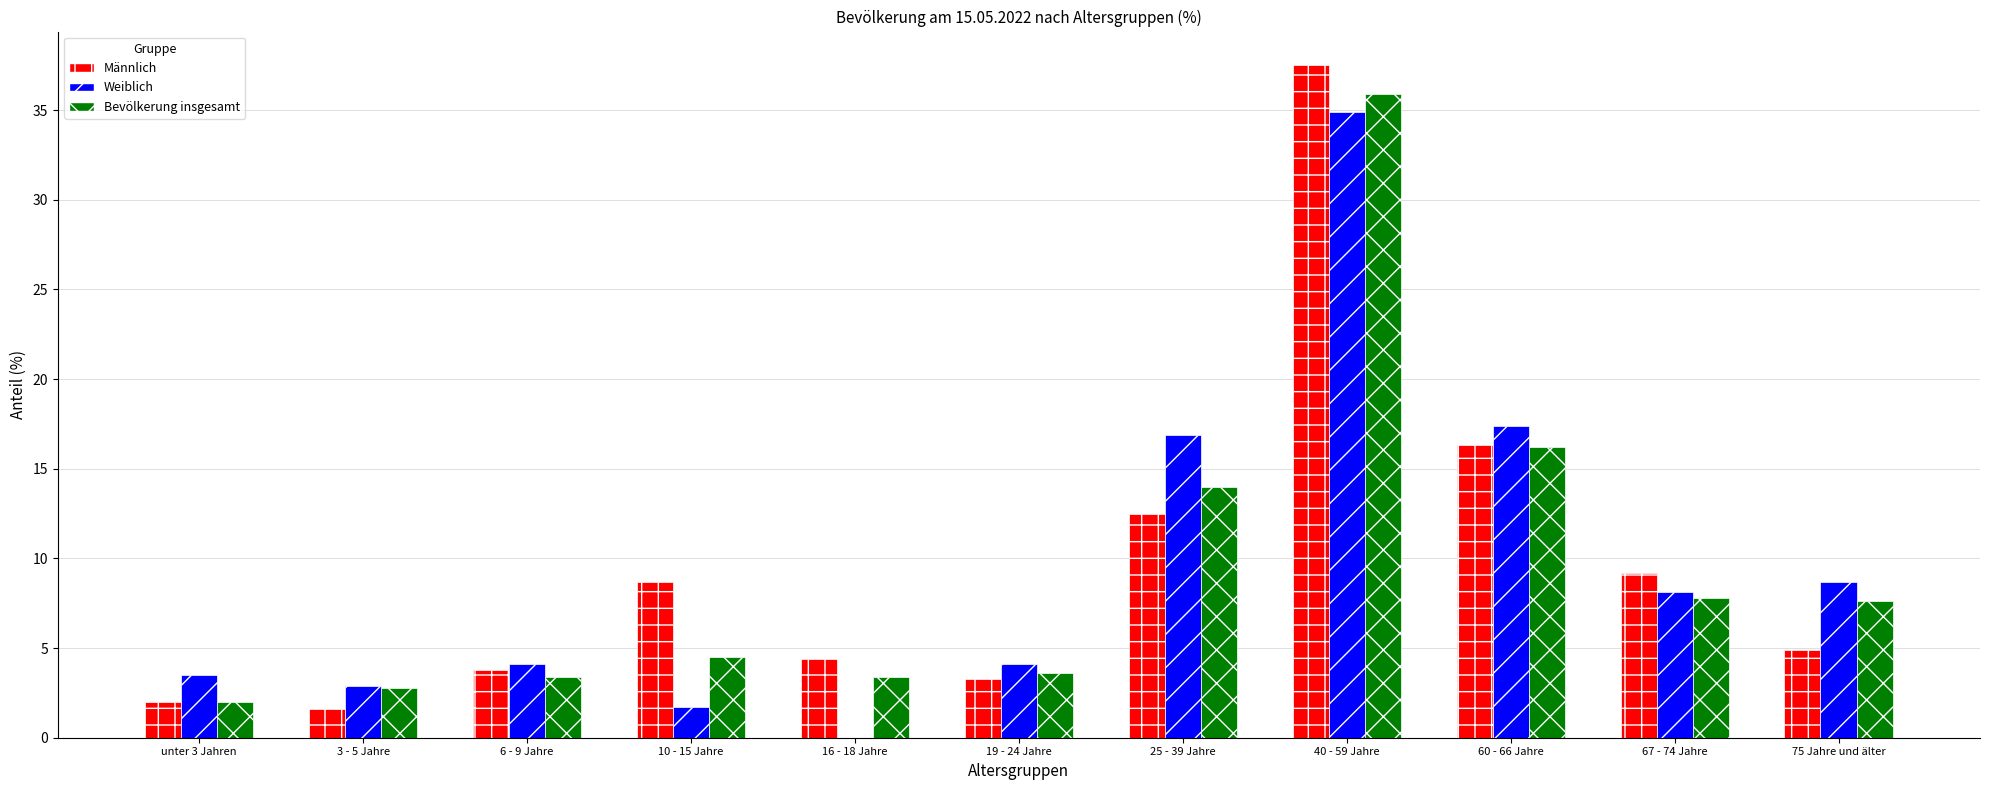

What are all the series names shown in the legend?

Männlich, Weiblich, Bevölkerung insgesamt